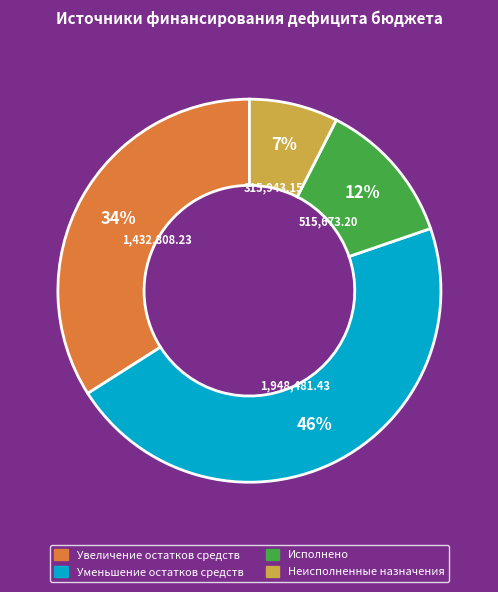

Which slice is the largest?

Уменьшение остатков средств